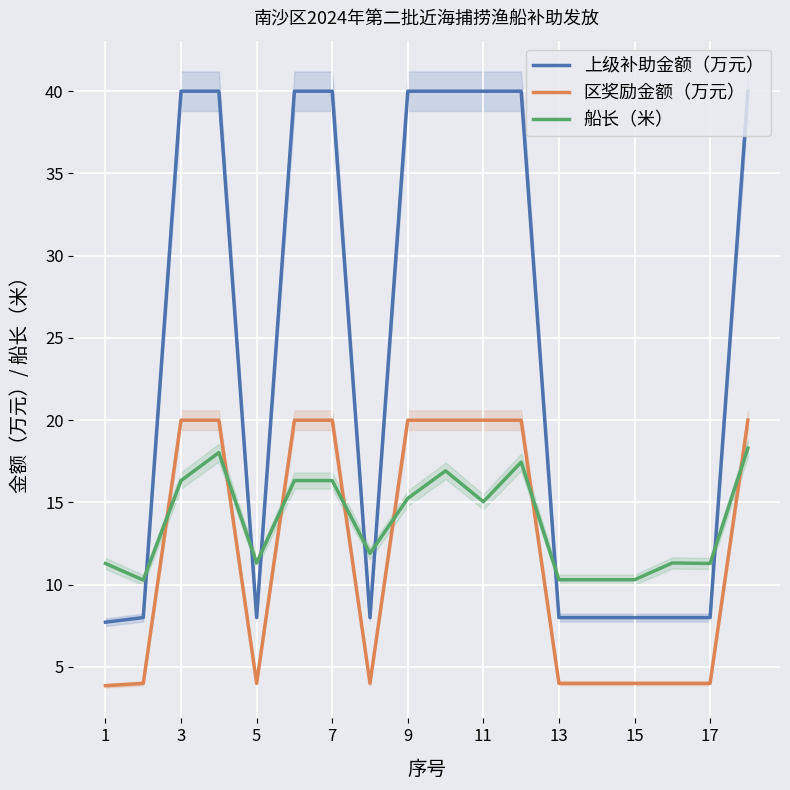

Is it true that 上级补助金额（万元） equals 8.0 at 15?

True